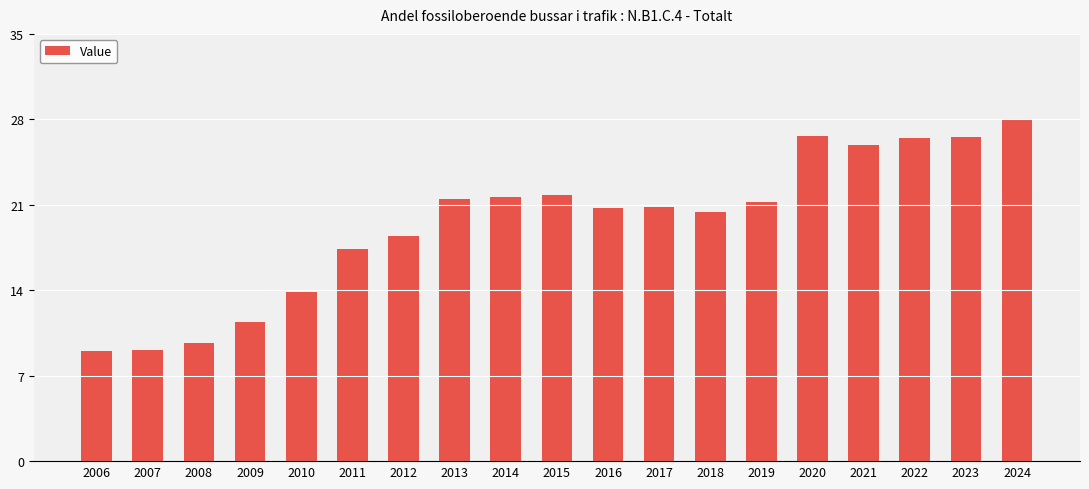

What is the change in value from 2020 to 2022?

-0.1